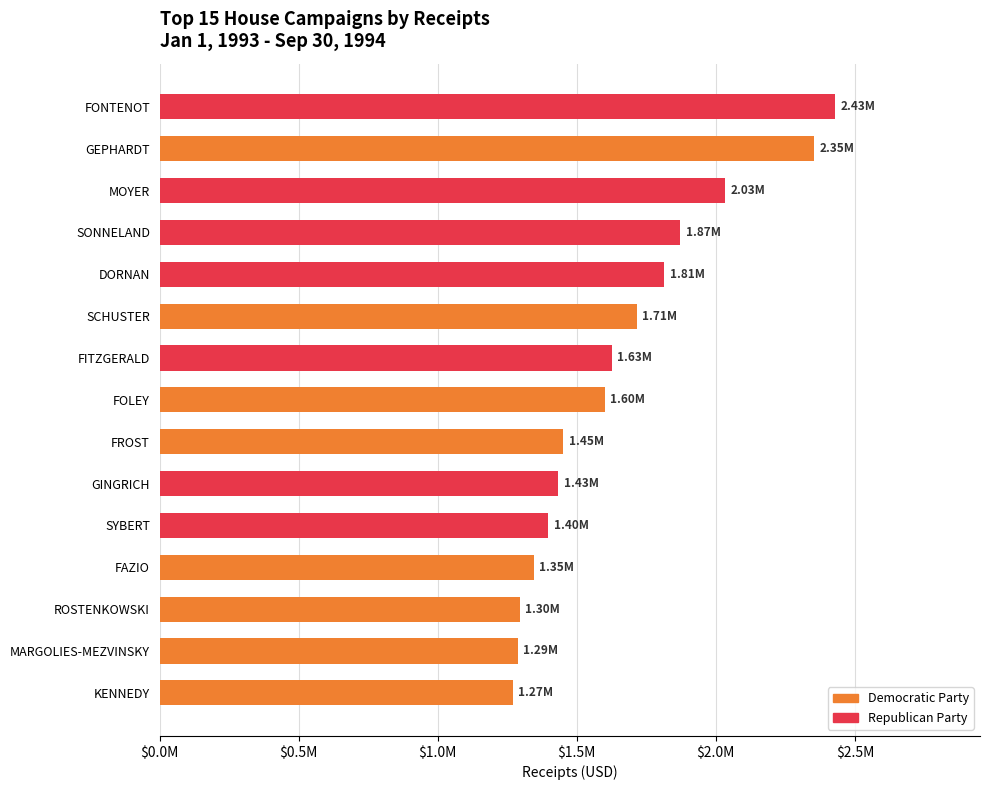

Approximately how many times larger is the value at SYBERT compared to GINGRICH?

1.0